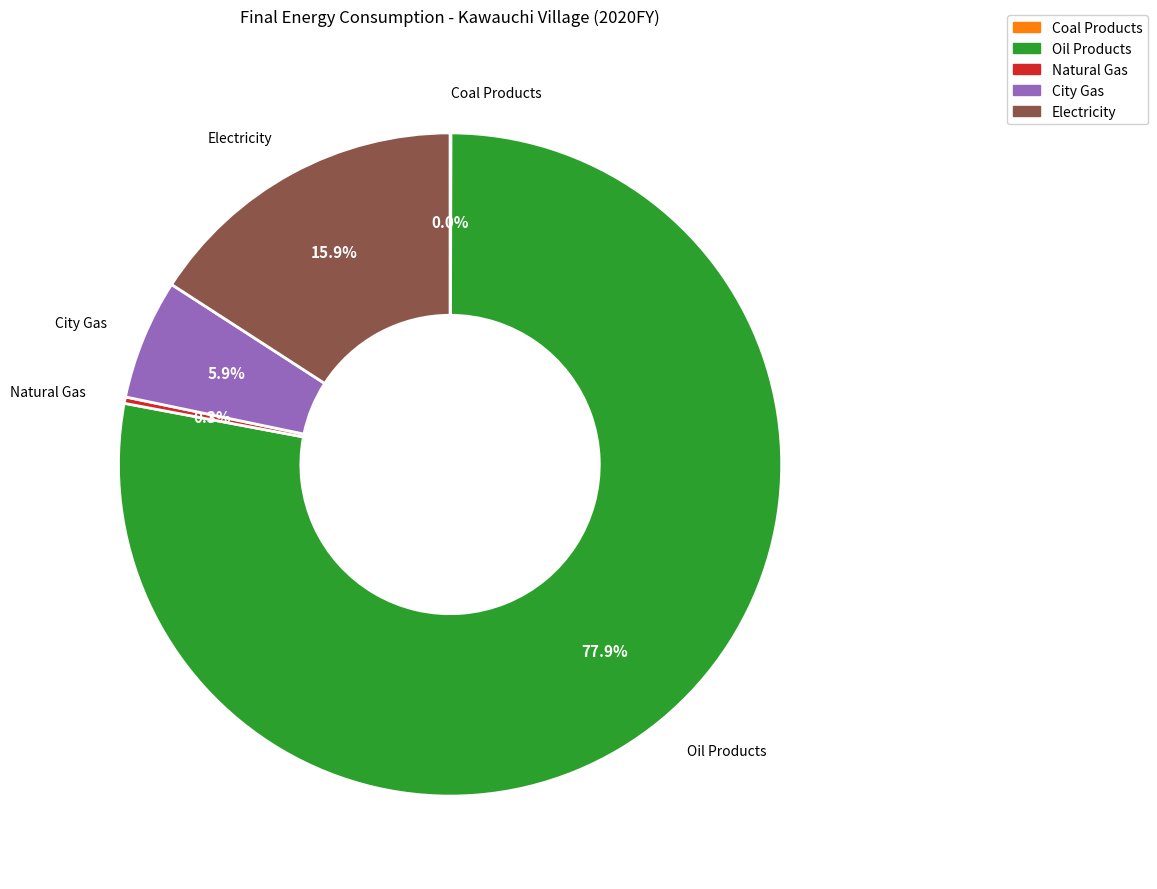

Is there a majority slice in this chart?

Yes